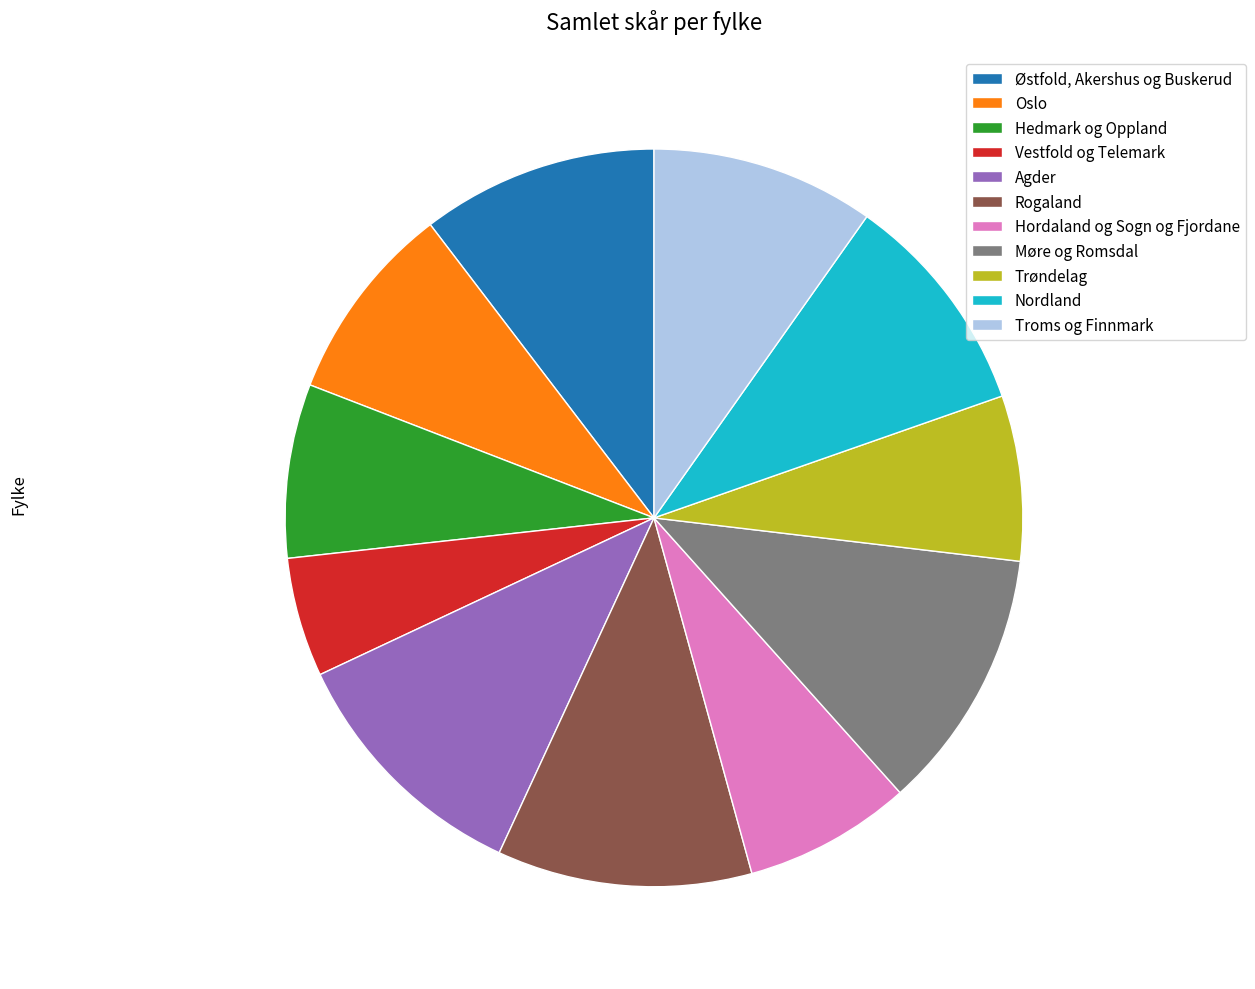

The Oslo slice represents 1% of the pie. True or false?

False